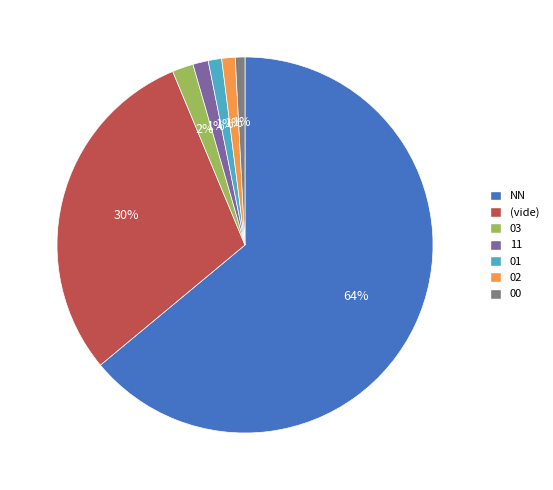

Is there any slice that represents more than half of the pie?

Yes